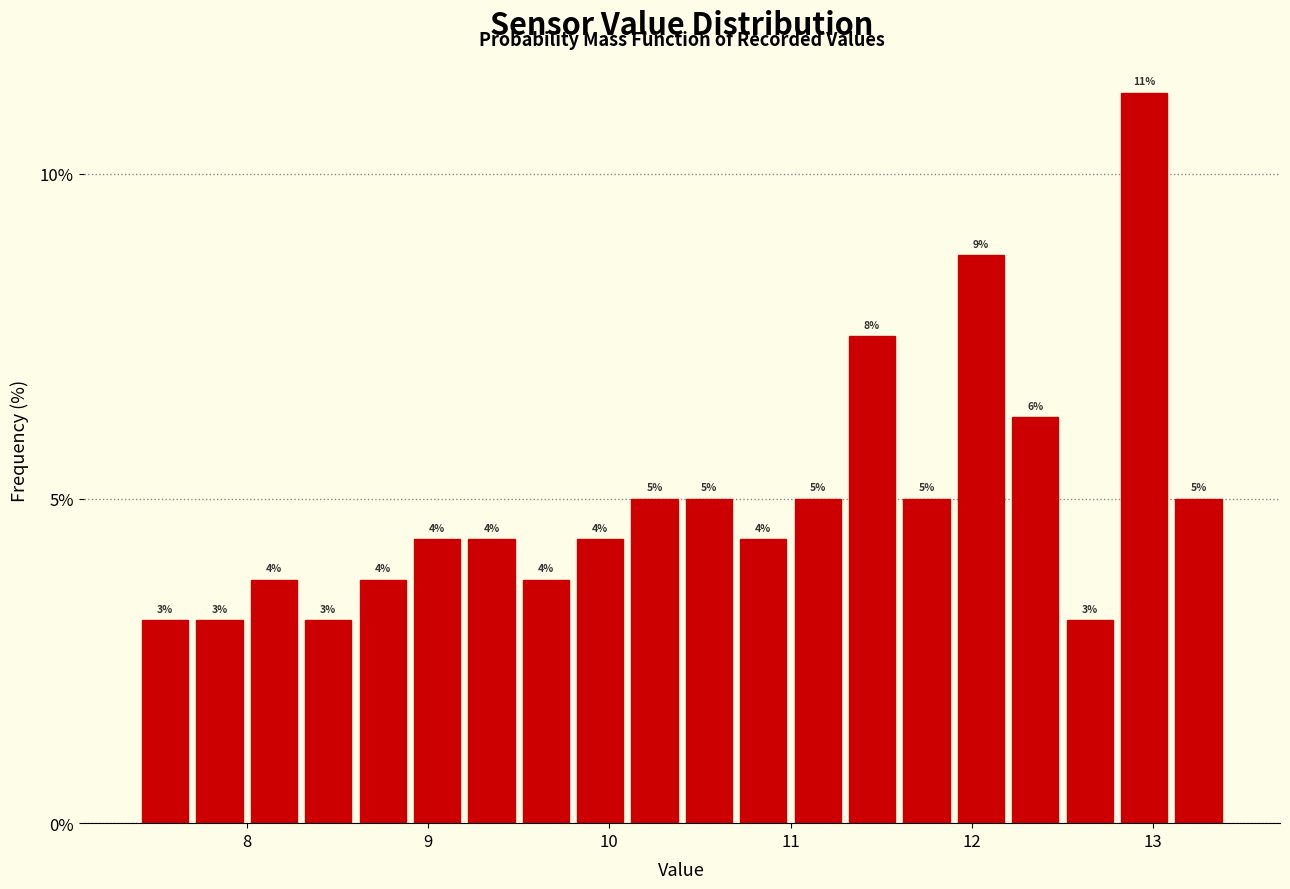

Around what value on the x-axis is the tallest bar? Give the approximate position of its centre, as read against the axis.

13.0